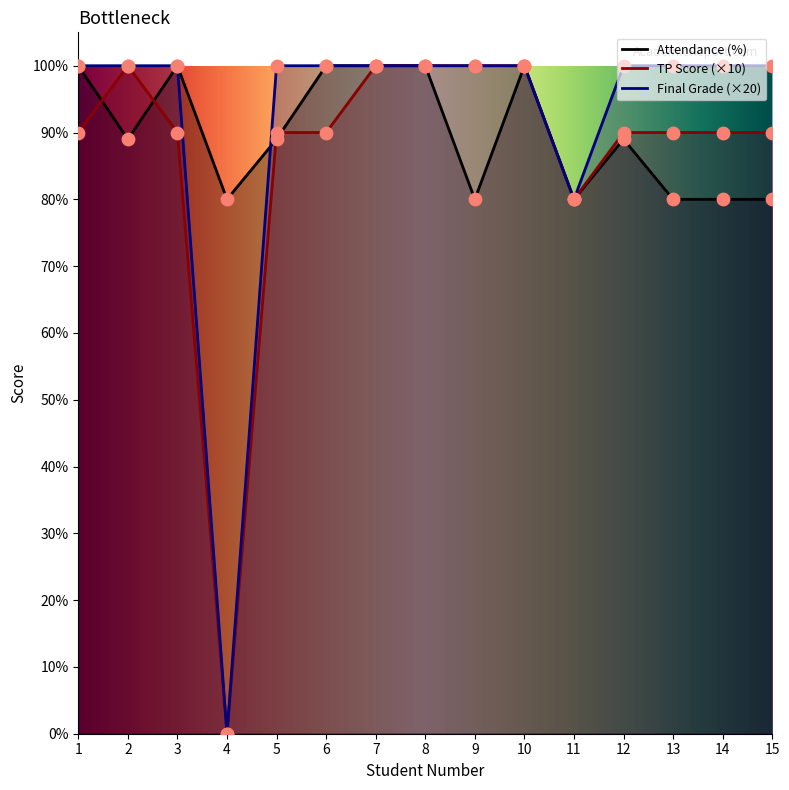

Which series contains the lowest Y value?

TP Score